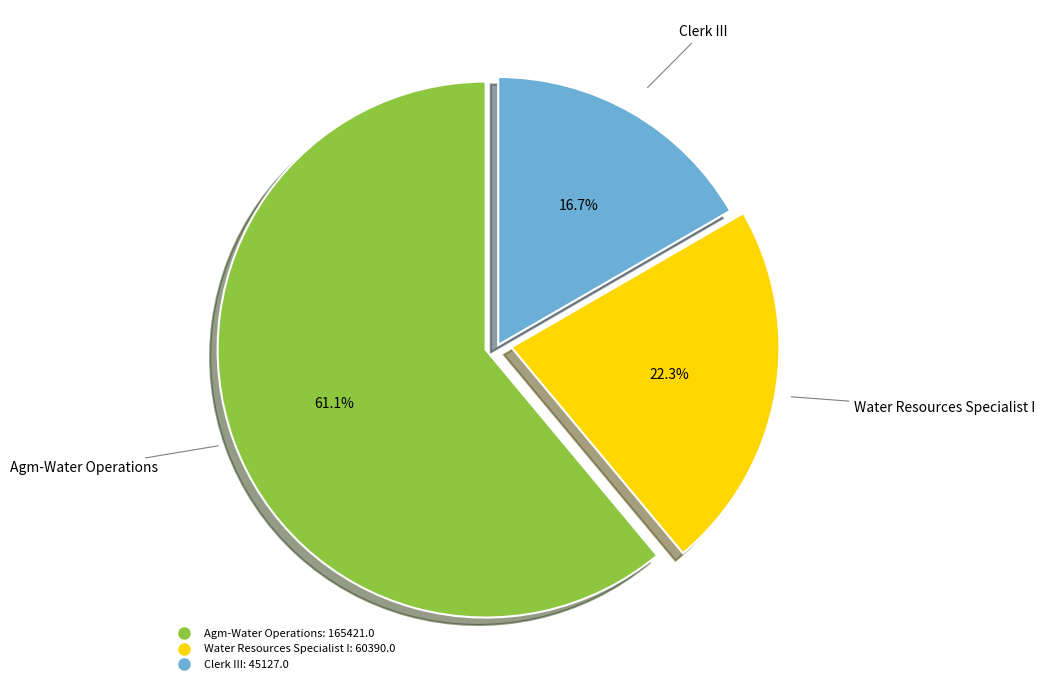

How many segments does this pie chart have?

3